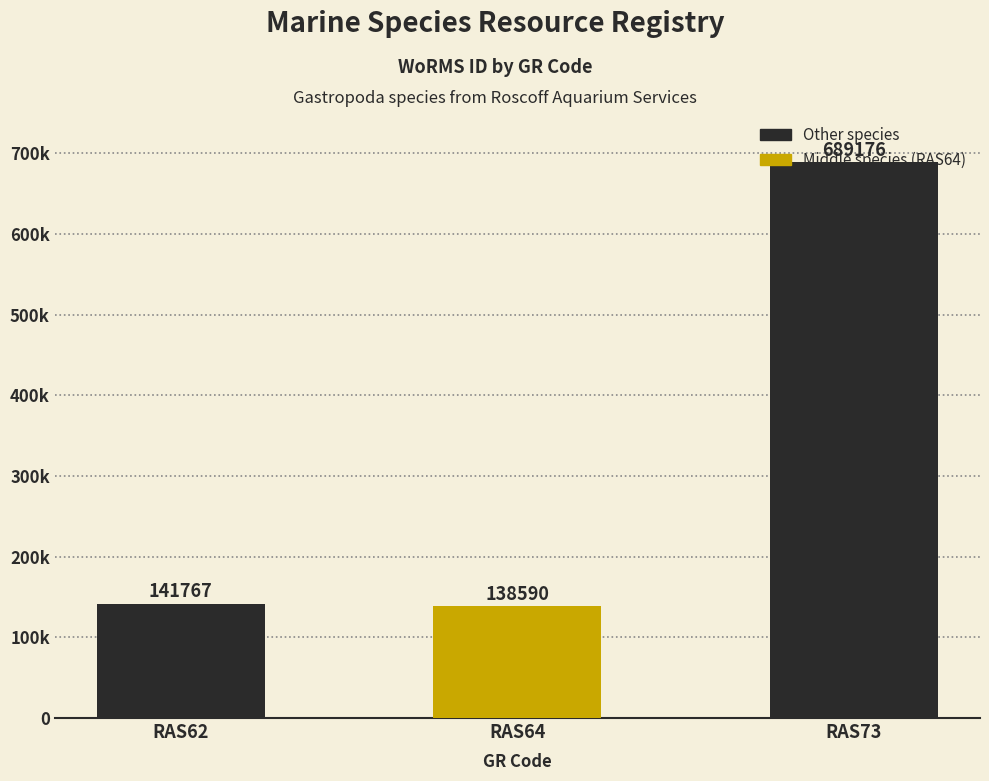

The value at RAS73 is 138728. True or false?

False